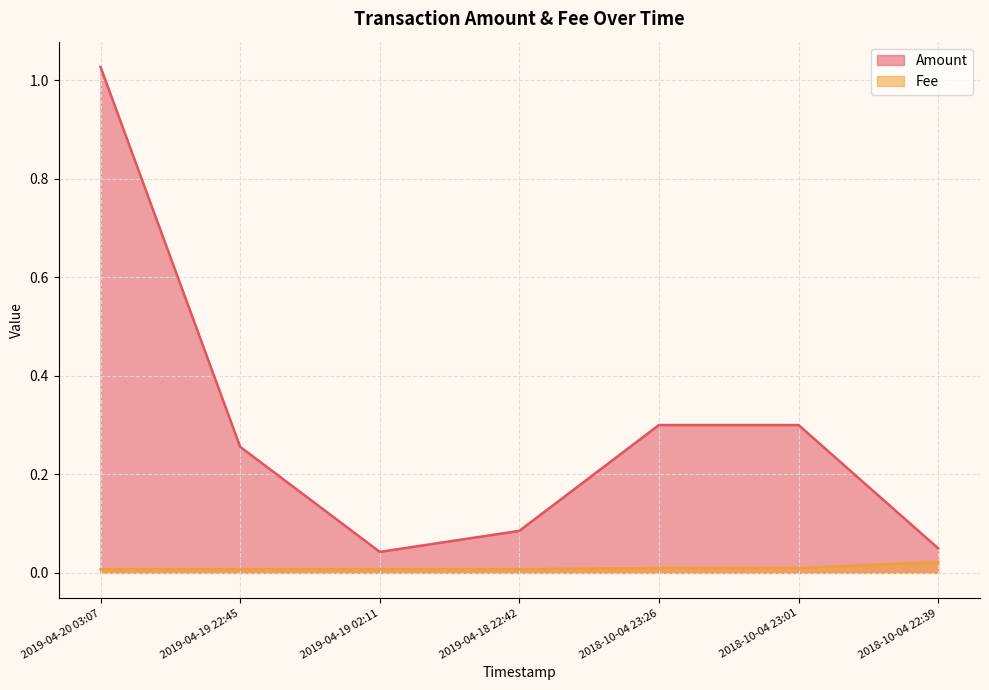

List the labels in order of Amount value, smallest first.

2019-04-19 02:11, 2018-10-04 22:39, 2019-04-18 22:42, 2019-04-19 22:45, 2018-10-04 23:26, 2018-10-04 23:01, 2019-04-20 03:07